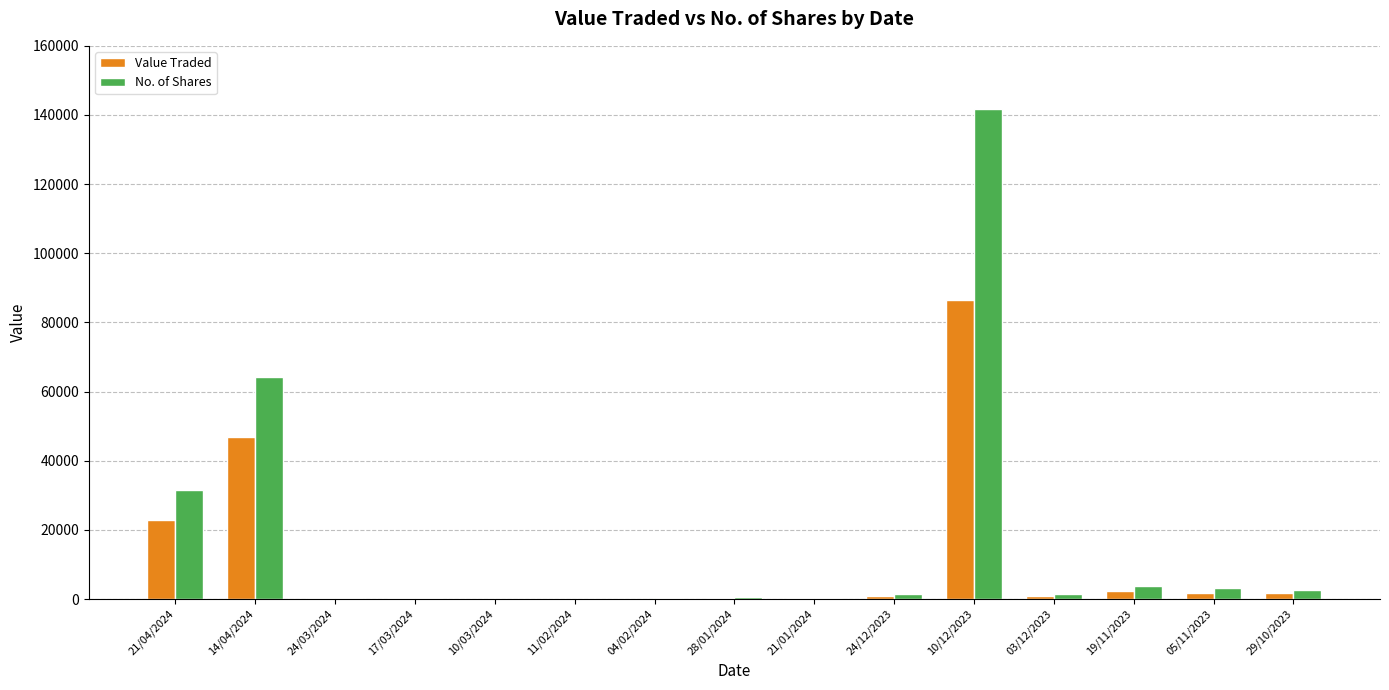

Which category has the highest value across all series?

10/12/2023